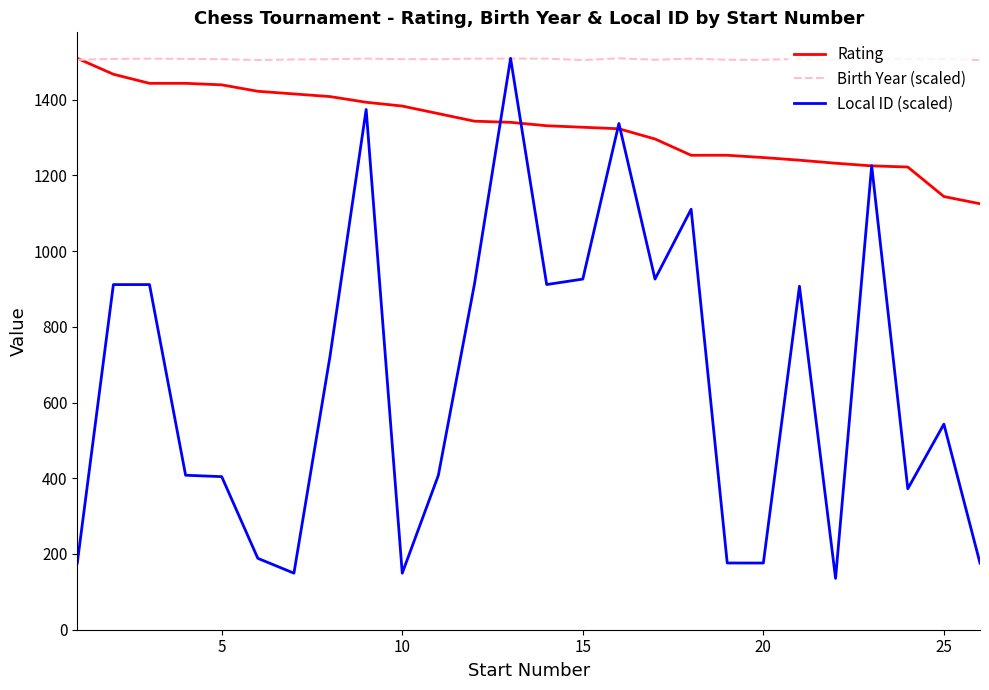

How many series are shown in this chart?

3